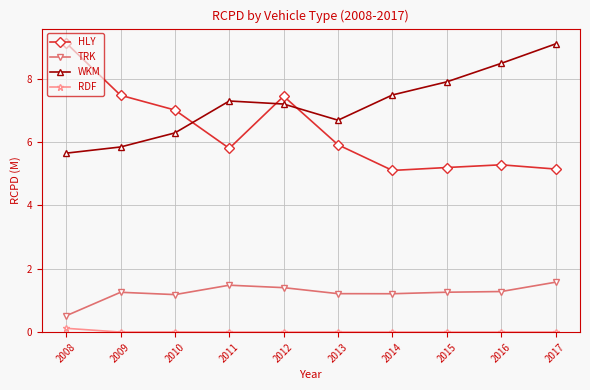

What is the sum of all RDF values?

0.1